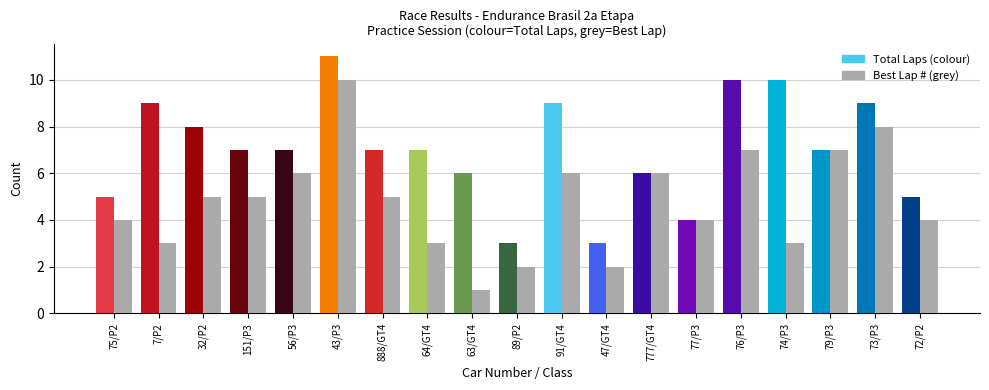

Which label corresponds to the largest value in the chart?

43/P3